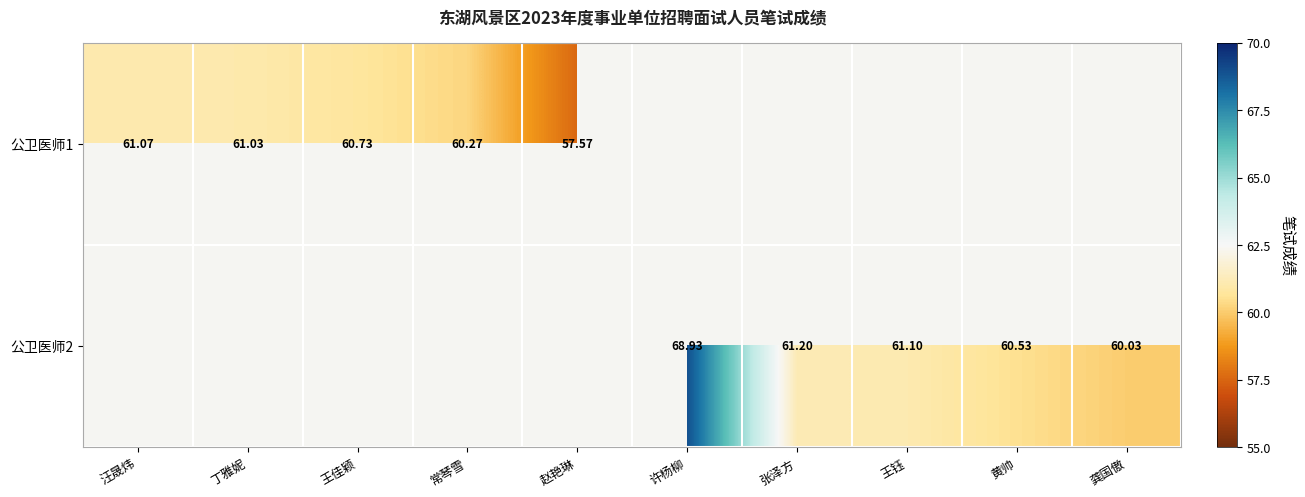

Is the value of 公卫医师2 at 龚国傲 greater than the value of 公卫医师1 at 赵艳琳?

Yes